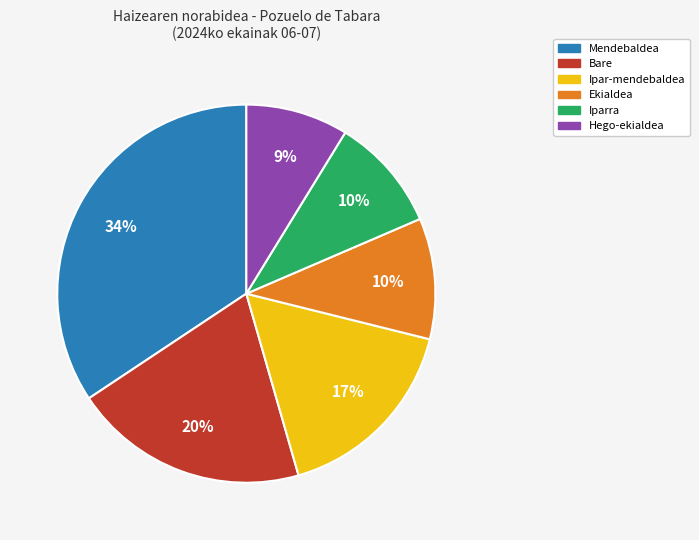

To the nearest percent, what is the average slice percentage?

17%